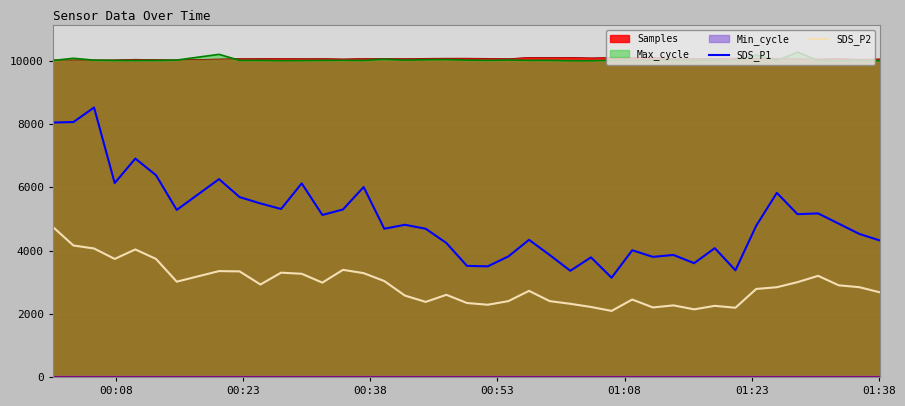

True or false: SDS_P2 and Max_cycle intersect in this chart.

False